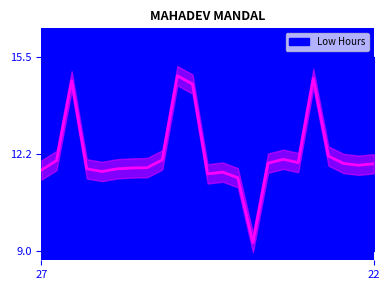

Which label corresponds to the smallest value in the chart?

13